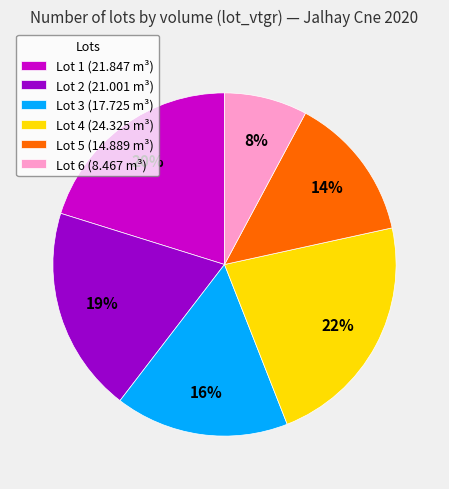

What is the largest slice in the pie chart?

Lot 4